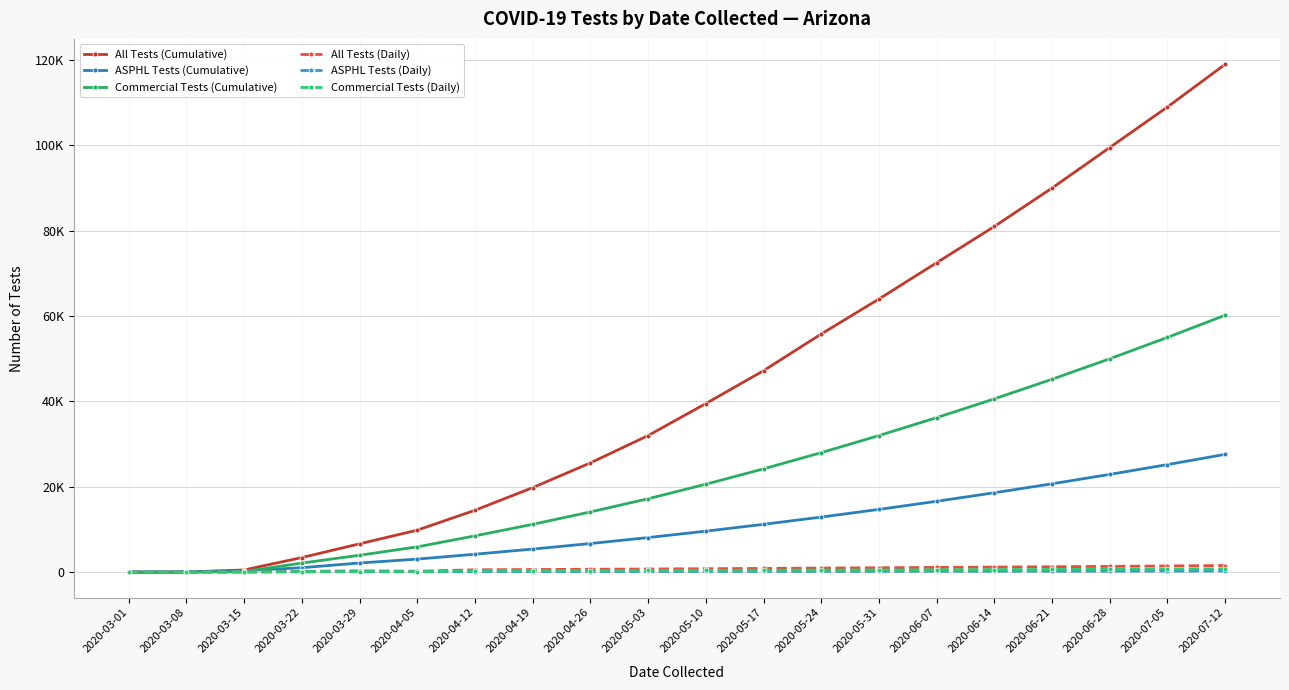

Does the chart have visible grid lines?

Yes